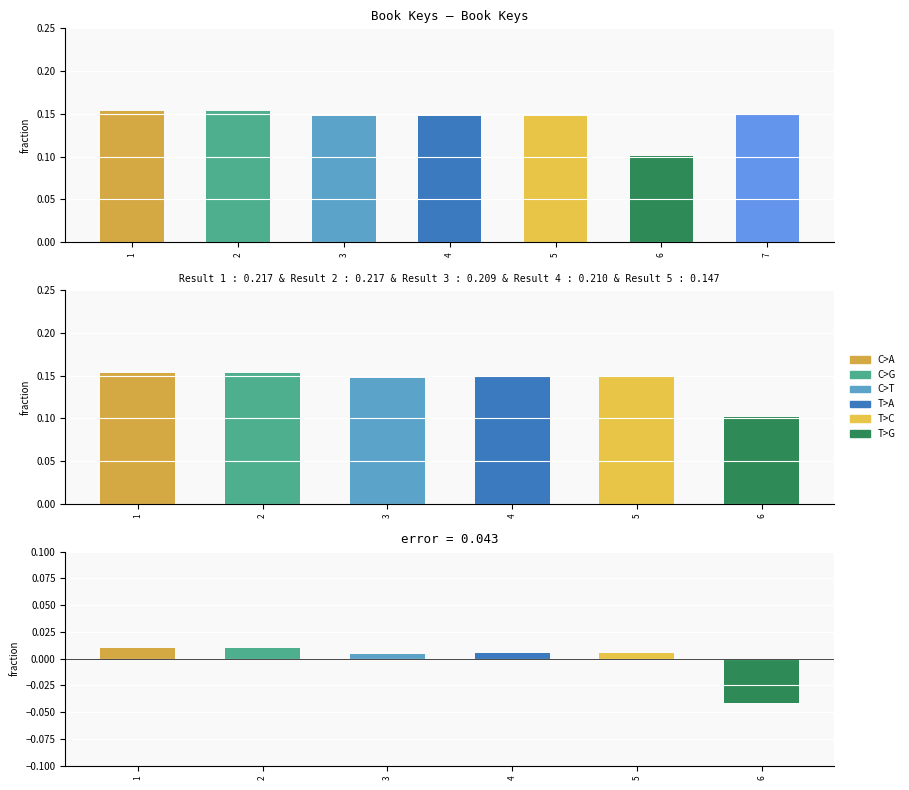

What is the value of the 1st bar from the left?

0.2